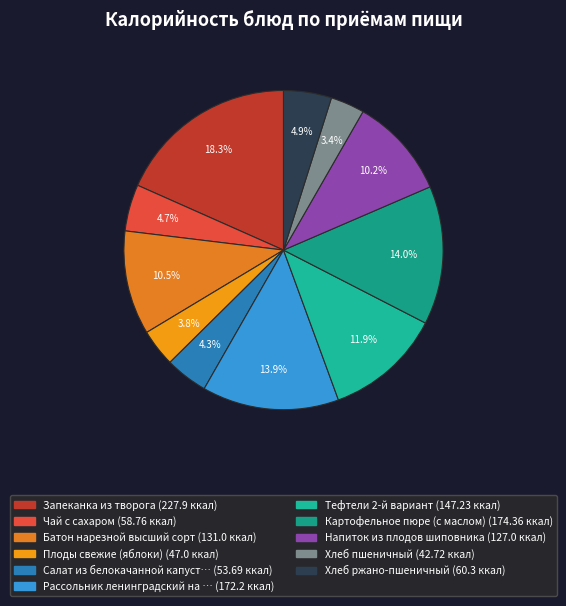

What is the smallest slice in the pie chart?

Хлеб пшеничный